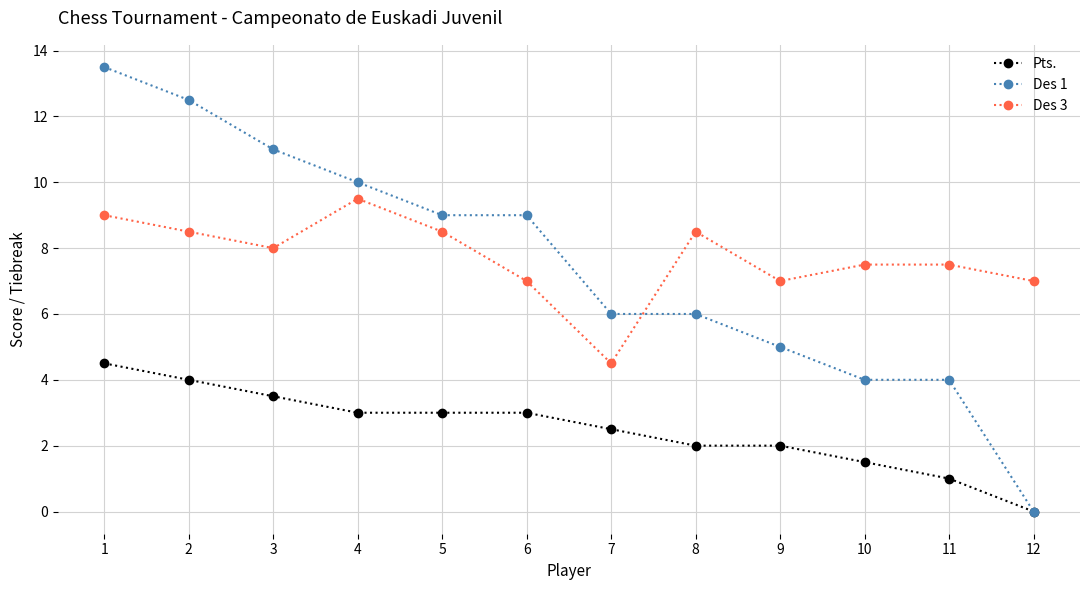

What is the difference between the maximum and minimum values in the Des 1 series?

13.5